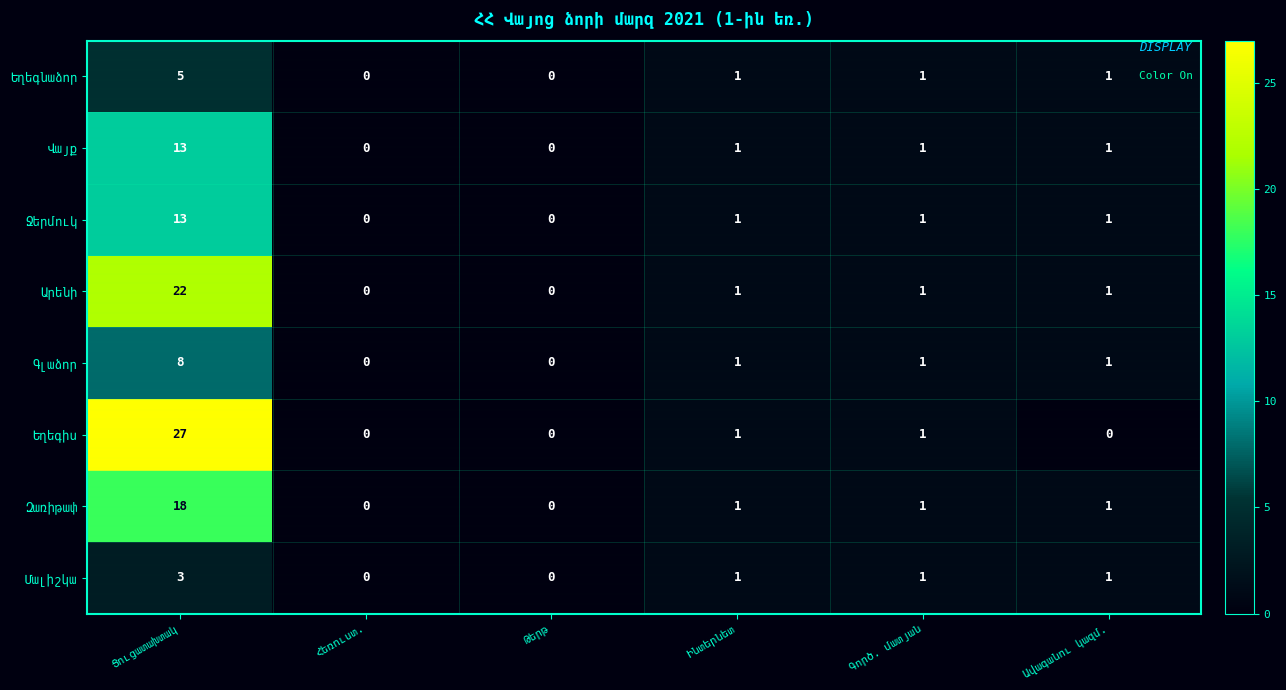

What is the maximum value shown in the chart?

27